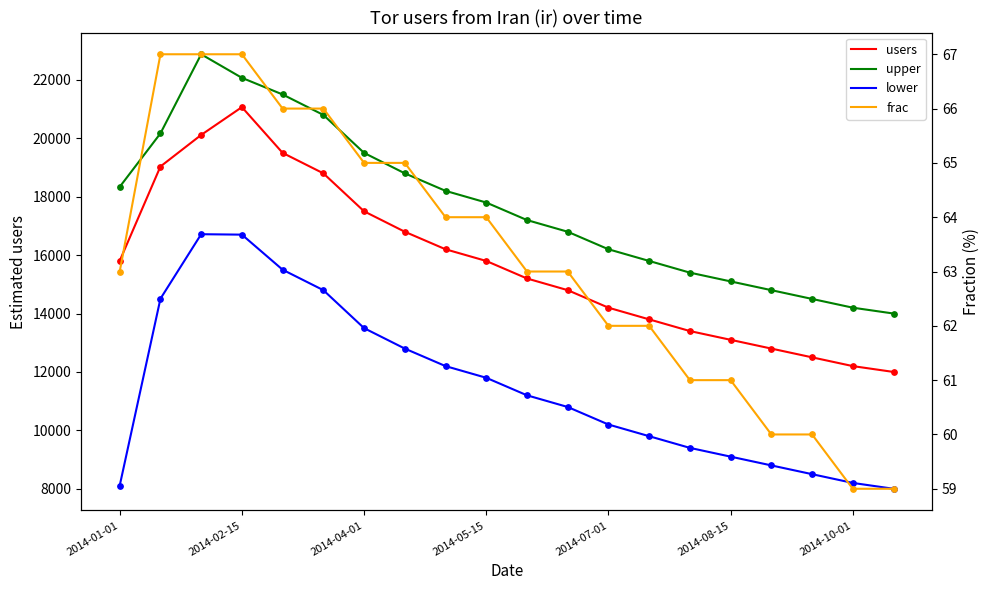

What are all the series names shown in the legend?

users, upper, lower, frac